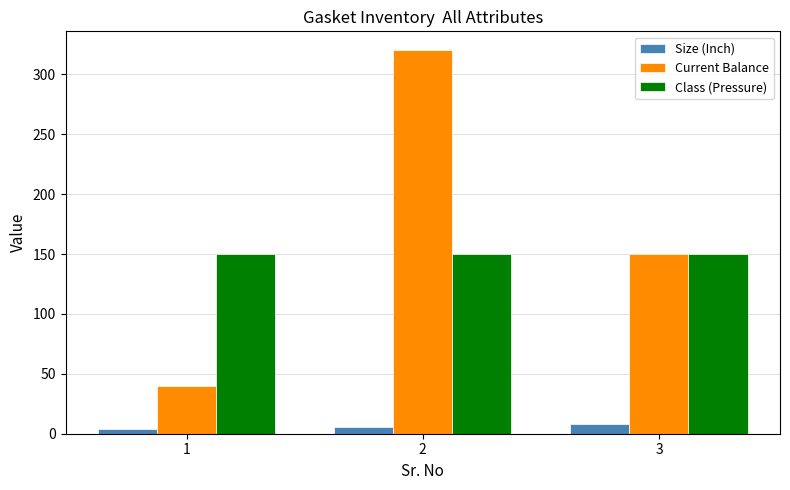

The Current Balance series shows 40 at 1. True or false?

True